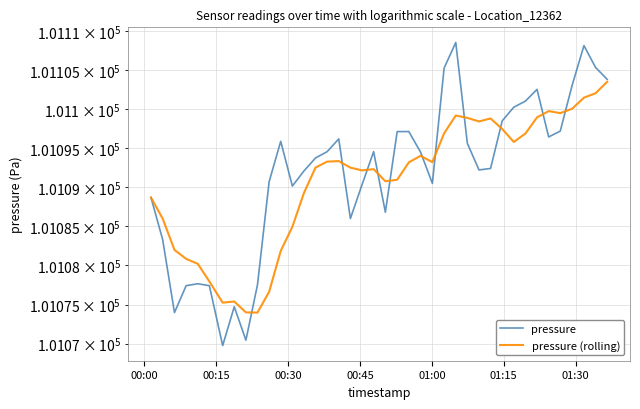

What are all the series names shown in the legend?

pressure, pressure (rolling)